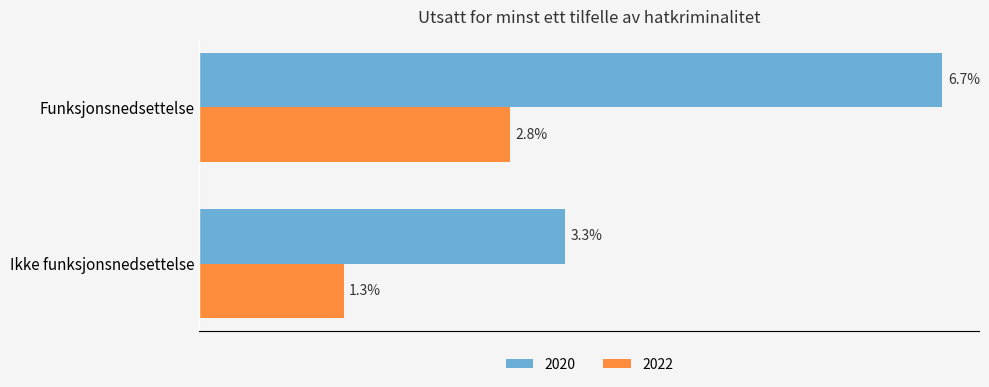

Where is 2022 nearest to the value 2?

Ikke funksjonsnedsettelse